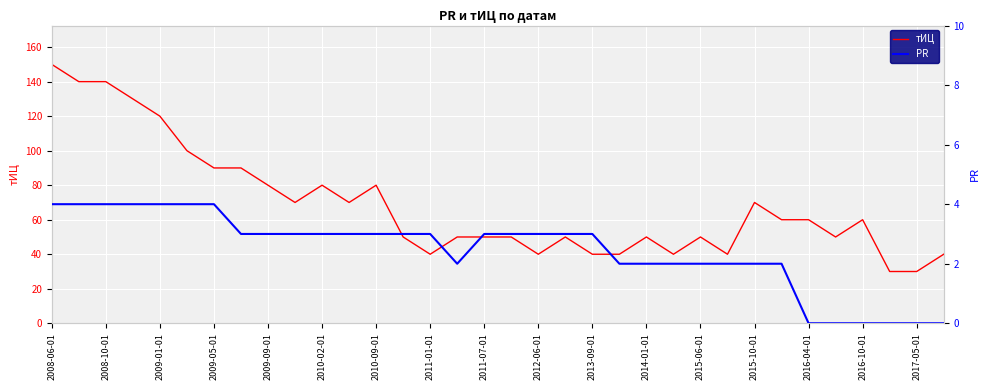

What is the total value across all series at 33?

40